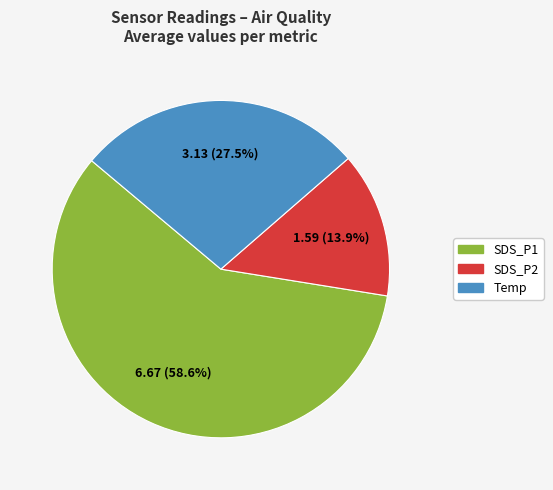

Is there a majority slice in this chart?

Yes